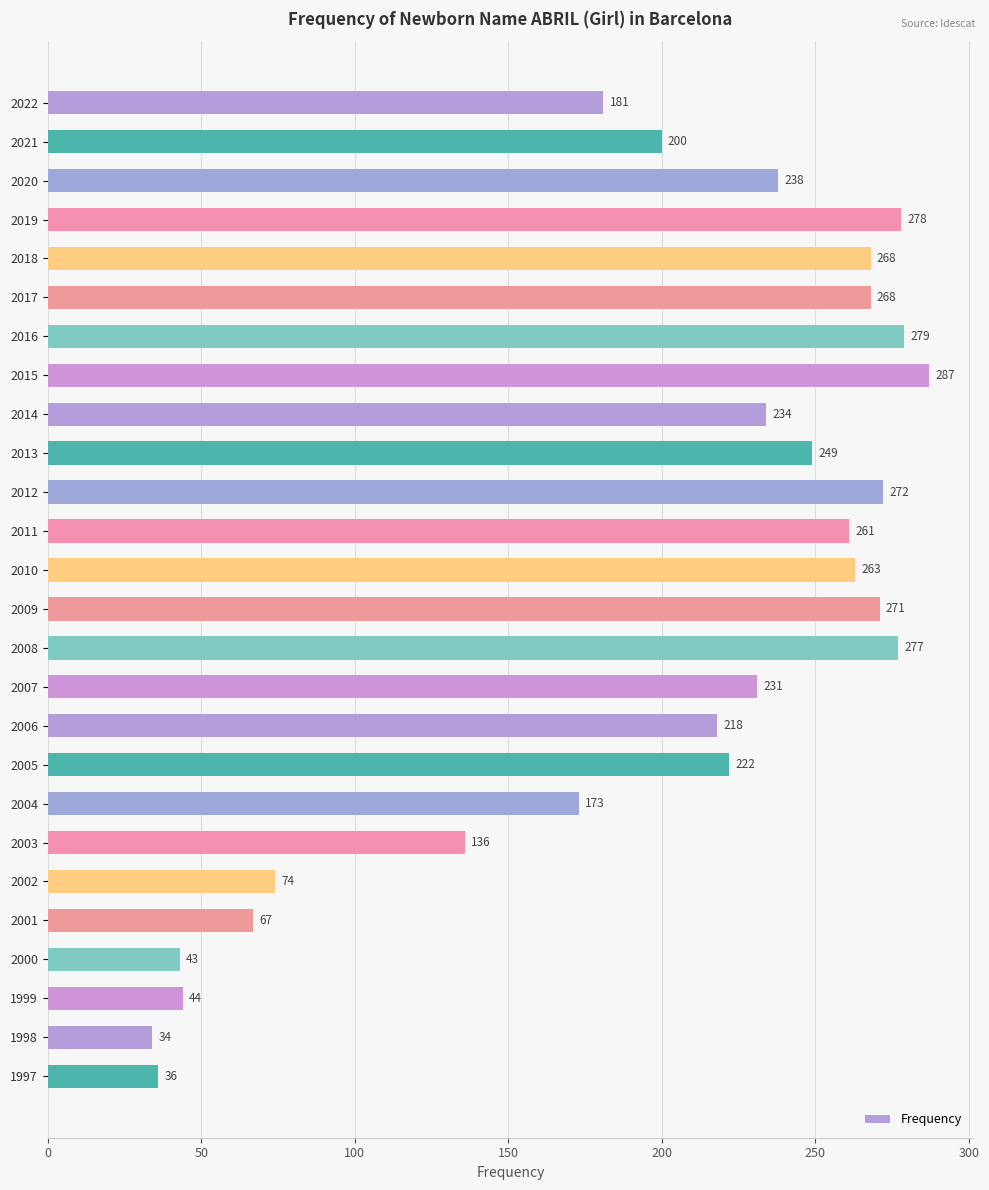

The value at 2017 is 474. True or false?

False